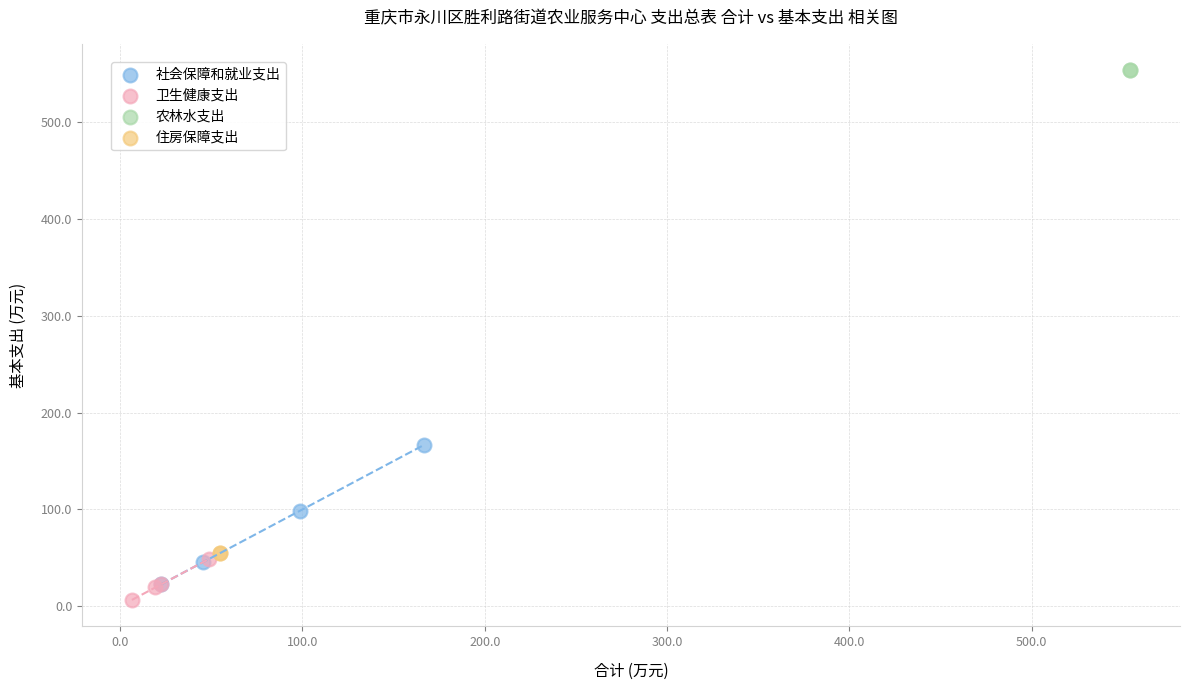

What are all the series names shown in the legend?

社会保障和就业支出, 卫生健康支出, 农林水支出, 住房保障支出